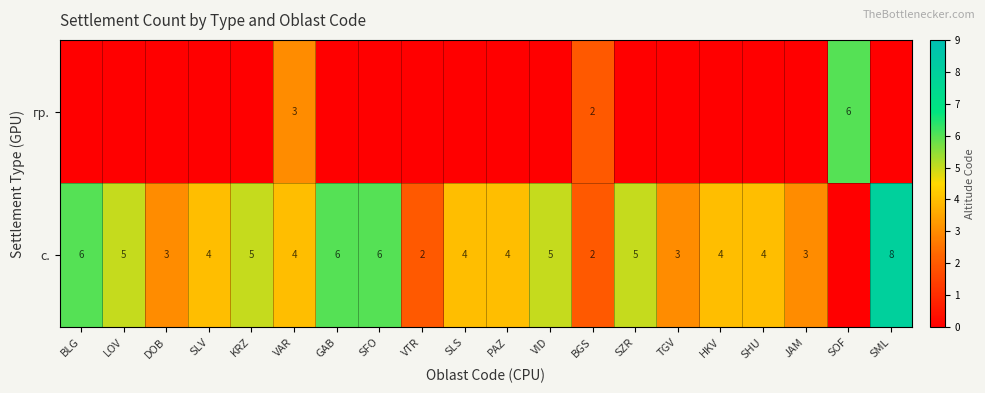

The value of гр. at VAR is 3. True or false?

True